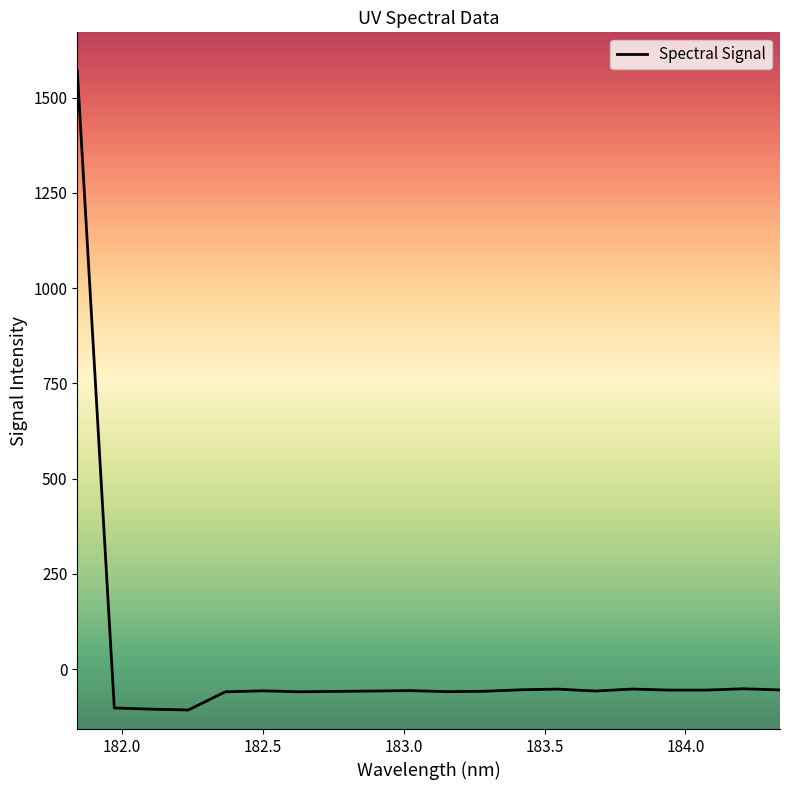

What is the minimum value shown in the chart?

-106.9